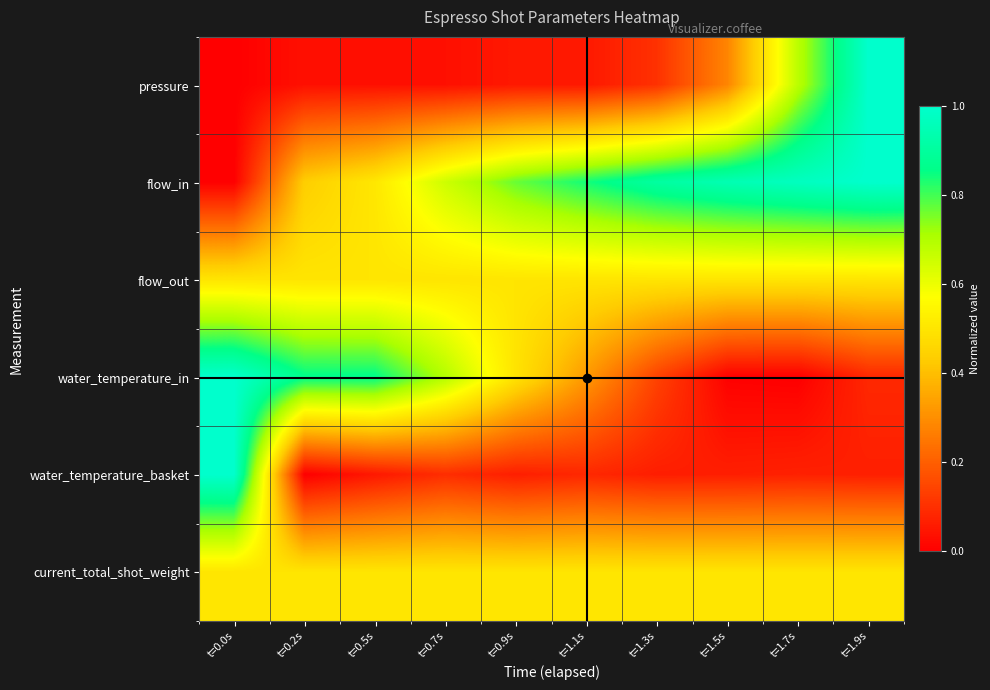

Reading left to right, list all the values displayed in this chart.

pressure: t=0.0s=0.0	t=0.2s=0.0	t=0.5s=0.0	t=0.7s=0.0	t=0.9s=0.1	t=1.1s=0.1	t=1.3s=0.1	t=1.5s=0.3	t=1.7s=0.7	t=1.9s=1.0
flow_in: t=0.0s=0.0	t=0.2s=0.4	t=0.5s=0.5	t=0.7s=0.7	t=0.9s=0.8	t=1.1s=0.8	t=1.3s=0.9	t=1.5s=0.9	t=1.7s=1.0	t=1.9s=1.0
flow_out: t=0.0s=0.5	t=0.2s=0.5	t=0.5s=0.5	t=0.7s=0.5	t=0.9s=0.5	t=1.1s=0.5	t=1.3s=0.5	t=1.5s=0.5	t=1.7s=0.5	t=1.9s=0.5
water_temperature_in: t=0.0s=1.0	t=0.2s=0.9	t=0.5s=0.9	t=0.7s=0.7	t=0.9s=0.5	t=1.1s=0.3	t=1.3s=0.1	t=1.5s=0.0	t=1.7s=0.0	t=1.9s=0.1
water_temperature_basket: t=0.0s=1.0	t=0.2s=0.0	t=0.5s=0.1	t=0.7s=0.1	t=0.9s=0.1	t=1.1s=0.1	t=1.3s=0.1	t=1.5s=0.1	t=1.7s=0.1	t=1.9s=0.1
current_total_shot_weight: t=0.0s=0.5	t=0.2s=0.5	t=0.5s=0.5	t=0.7s=0.5	t=0.9s=0.5	t=1.1s=0.5	t=1.3s=0.5	t=1.5s=0.5	t=1.7s=0.5	t=1.9s=0.5